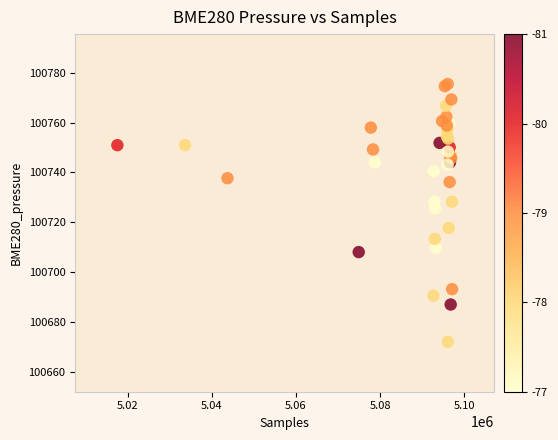

What Y value in the scatter plot is closest to 100723?

100725.6